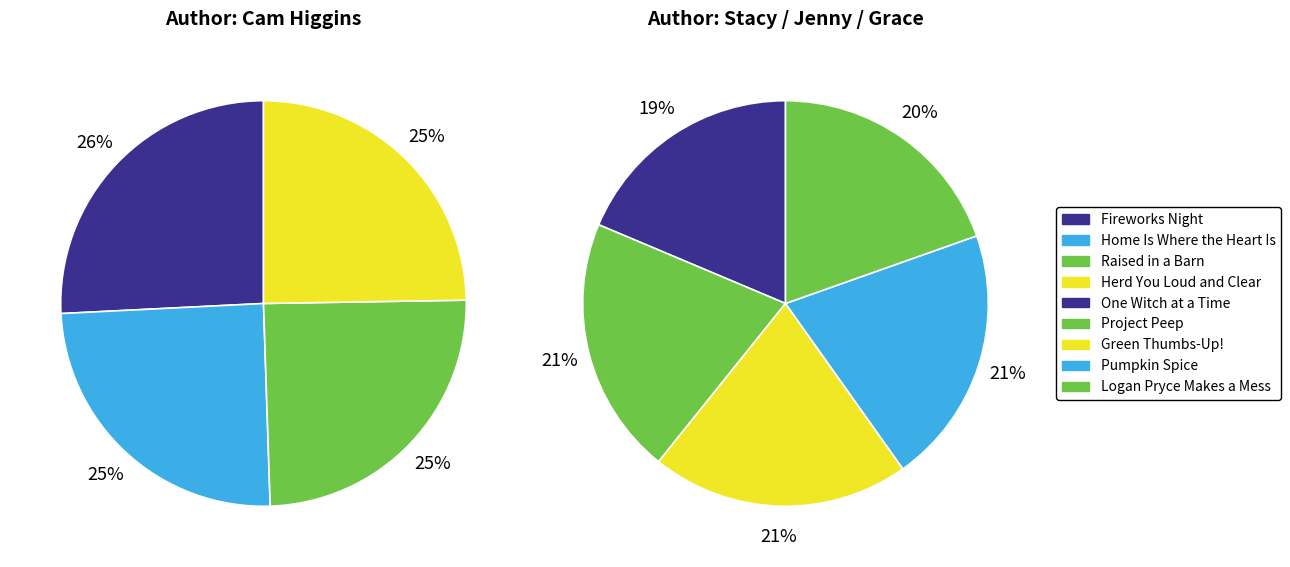

Does Fireworks Night represent more than half of the total?

No